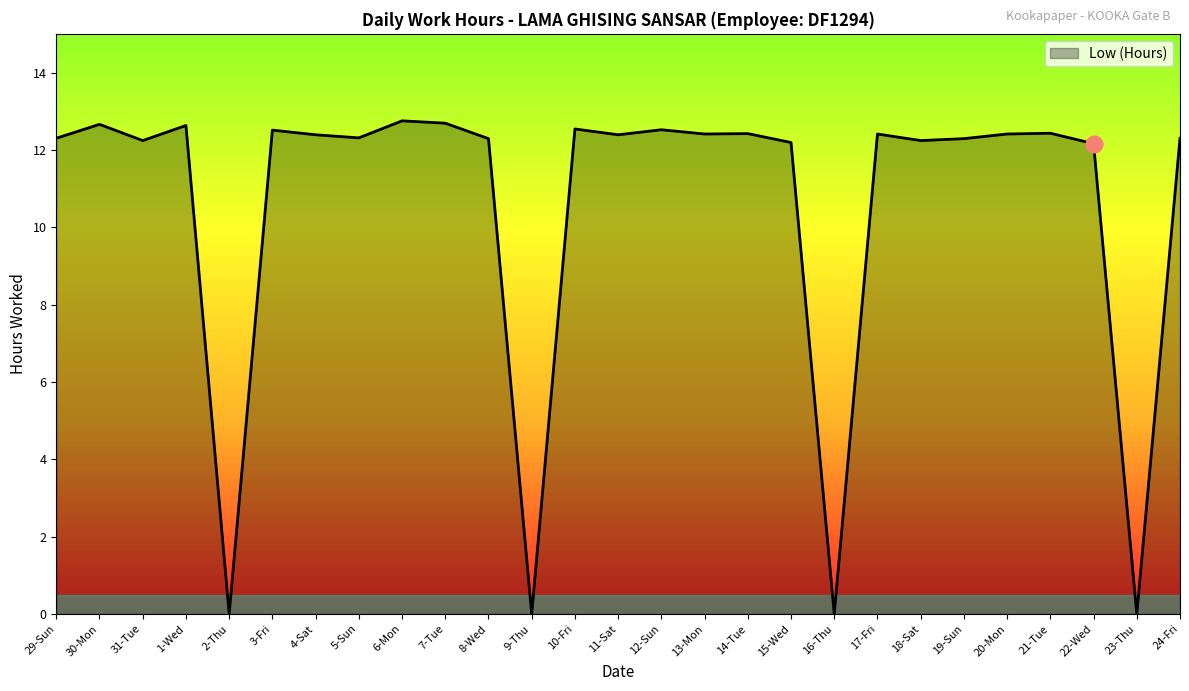

Approximately how many times larger is the value at 21-Tue compared to 5-Sun?

1.0